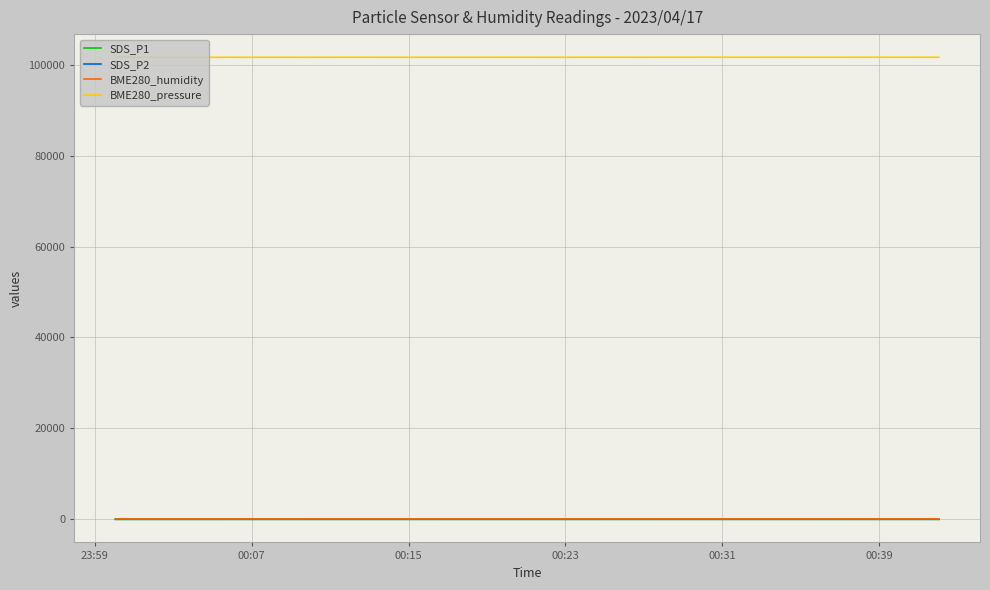

True or false: BME280_pressure and SDS_P1 intersect in this chart.

False